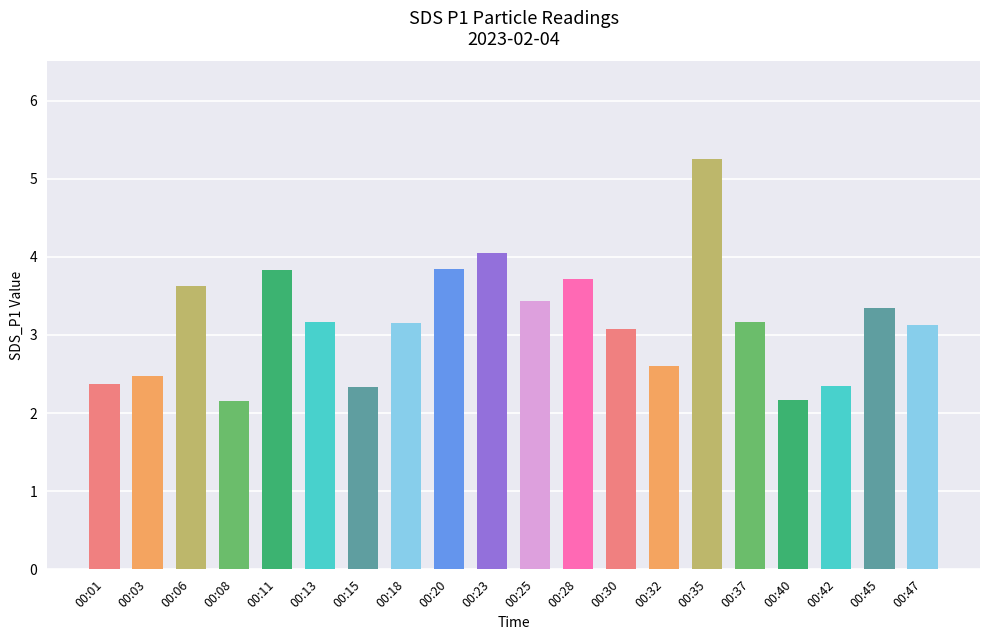

The chart shows a value of 1.6 at 00:11. True or false?

False